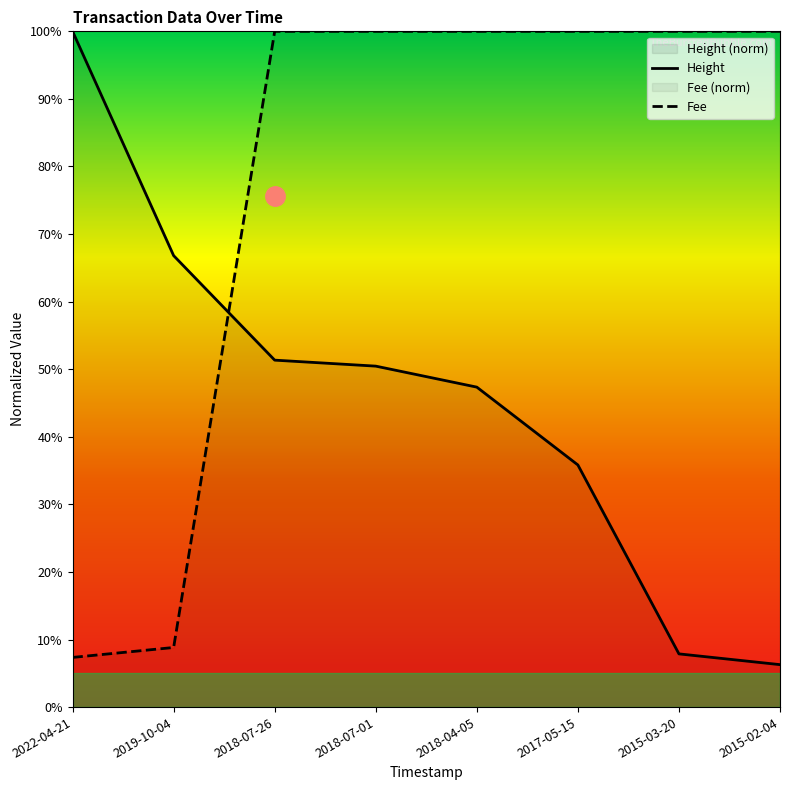

What is the difference between the highest and lowest values at 2018-07-26?

48.7